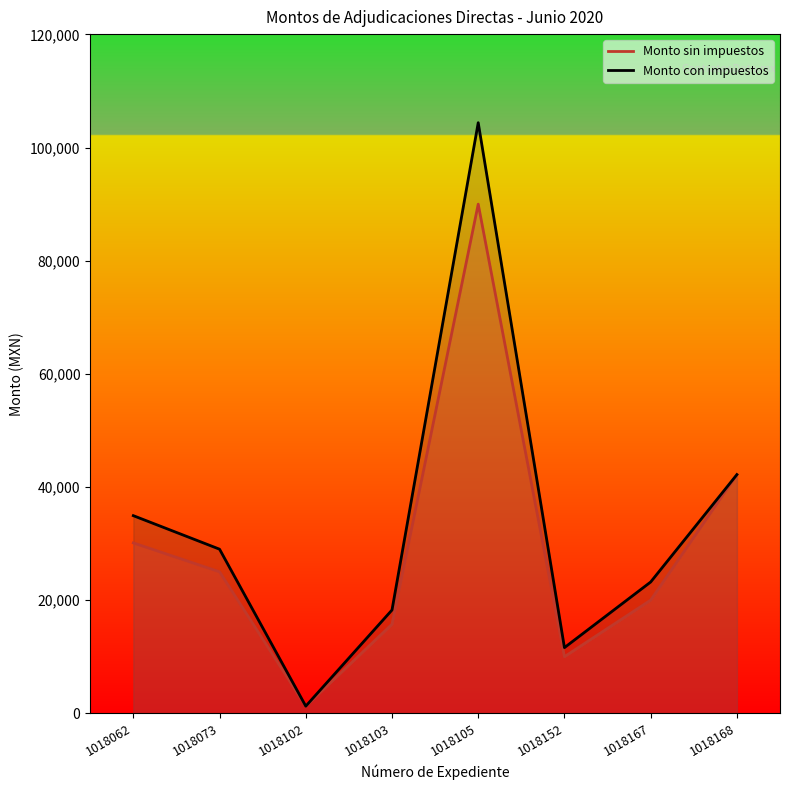

Reading left to right, what are all the values shown in this chart?

Monto sin impuestos: 30110.0	25000.0	1249.1	15734.3	90000.0	10000.0	20000.0	42182.2
Monto con impuestos: 34927.6	29000.0	1249.1	18251.8	104400.0	11600.0	23200.0	42182.2